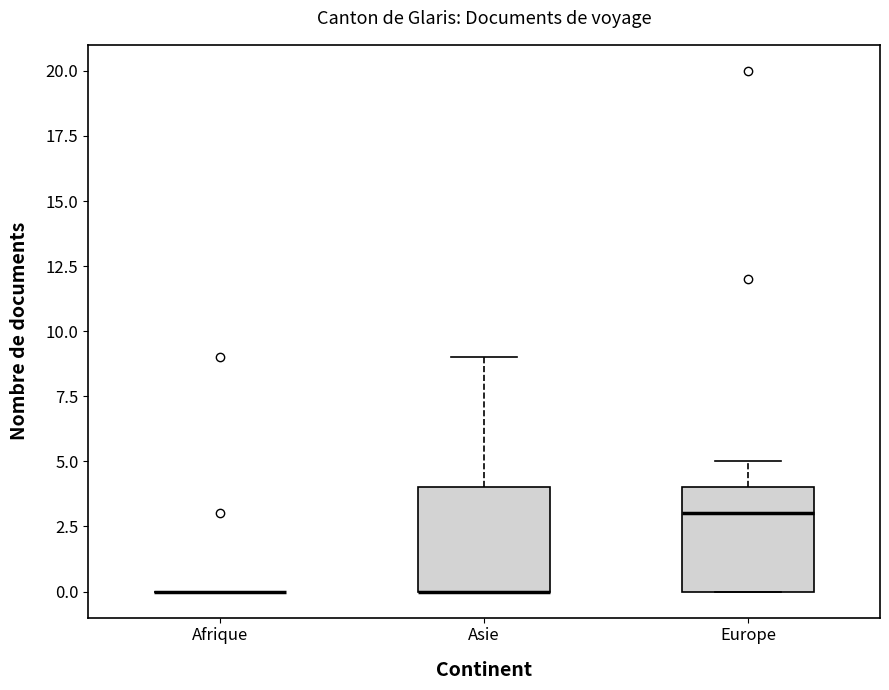

Where does the upper whisker of the box for Europe end on the y-axis? The values are not printed on the chart, so give them approximately, as read against the axis.

5